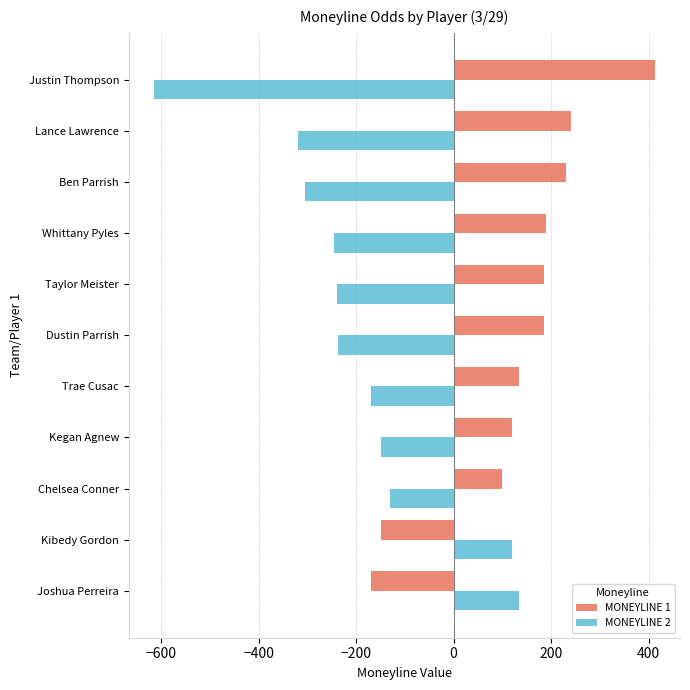

The value of MONEYLINE 1 at Whittany Pyles is 306. True or false?

False